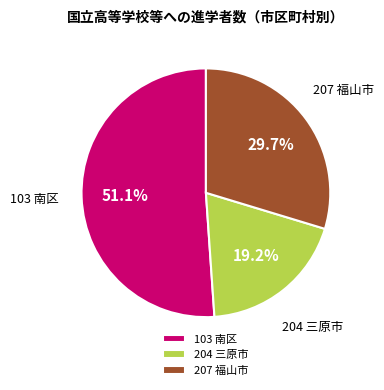

Is there a majority slice in this chart?

Yes